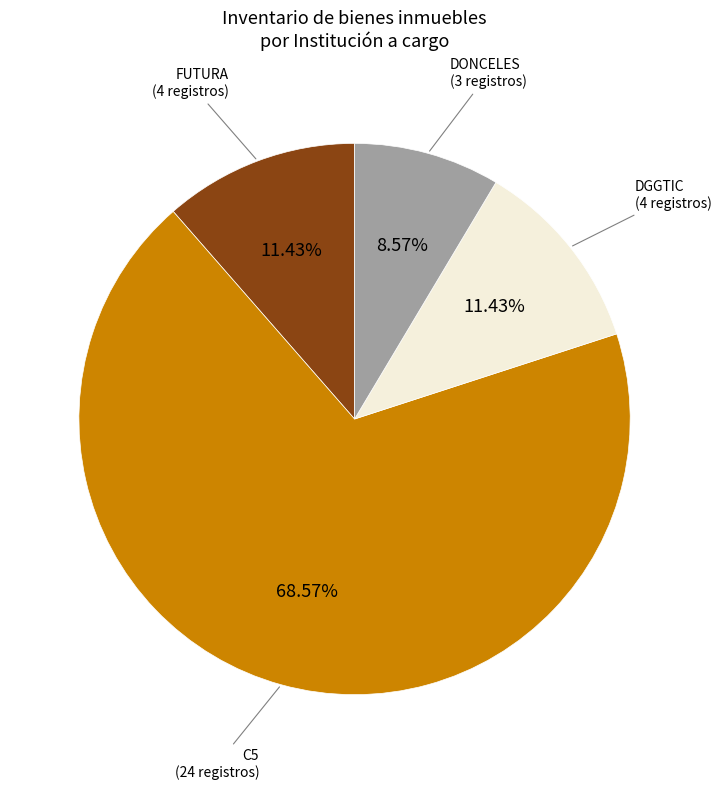

Is the sum of DGGTIC (4 registros) and FUTURA (4 registros) greater than half?

No